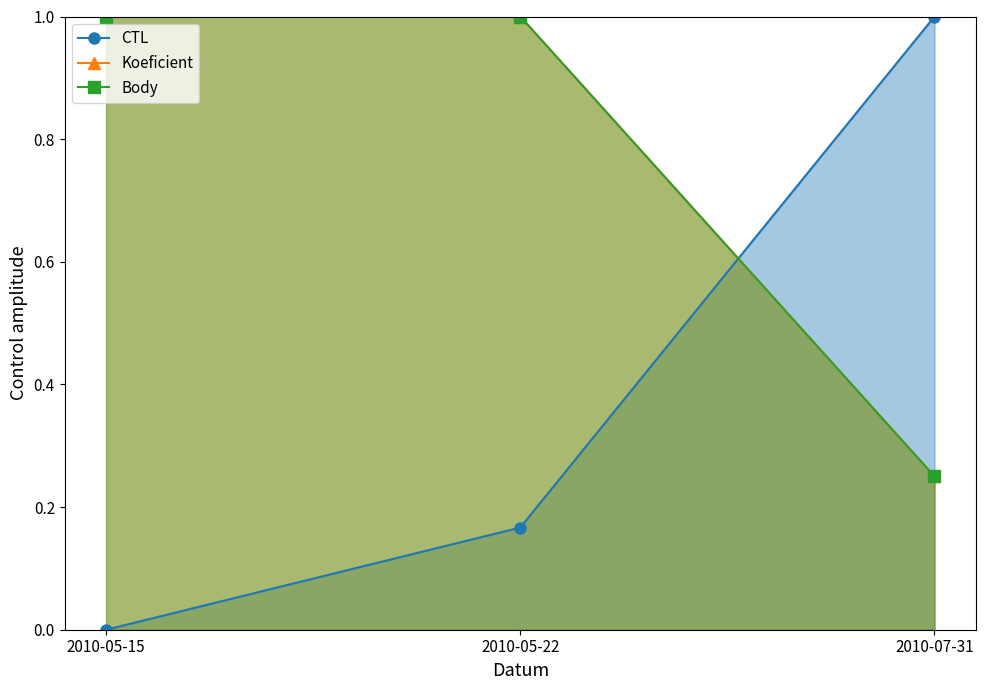

Between 2010-05-15 and 2010-07-31, which series saw the biggest shift?

CTL